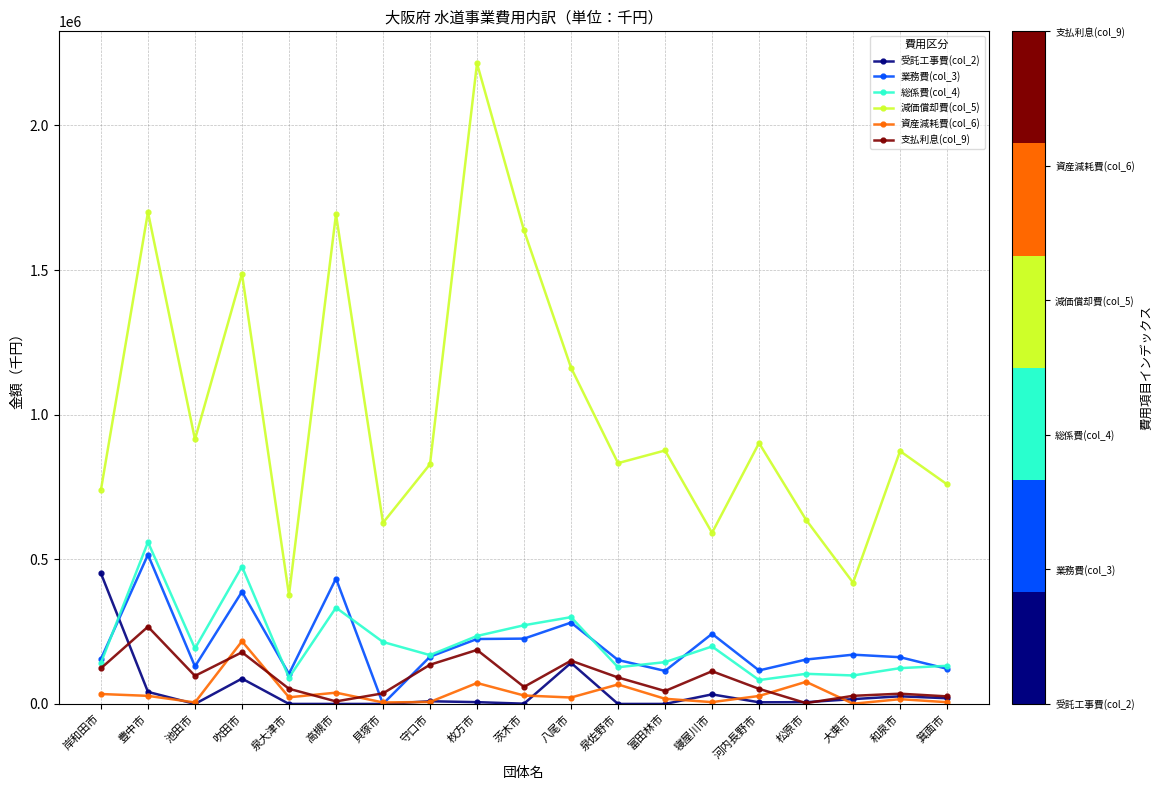

What is the label of the 3rd point from the left?

池田市